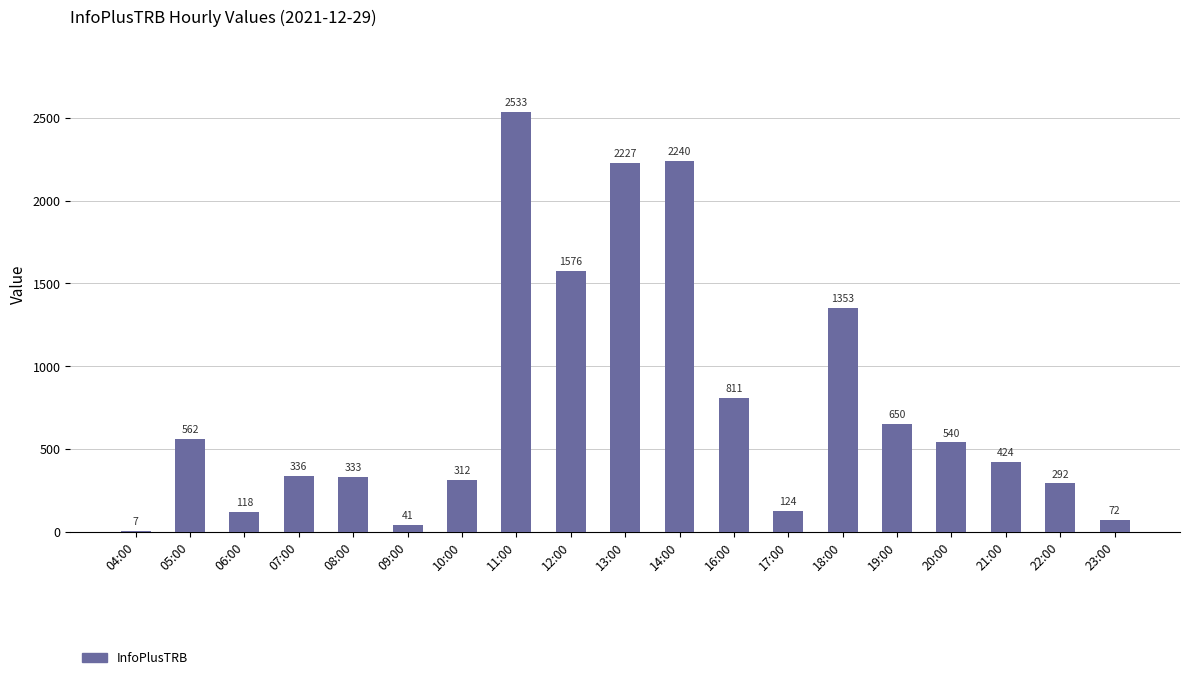

The value at 11:00 is 1305. True or false?

False